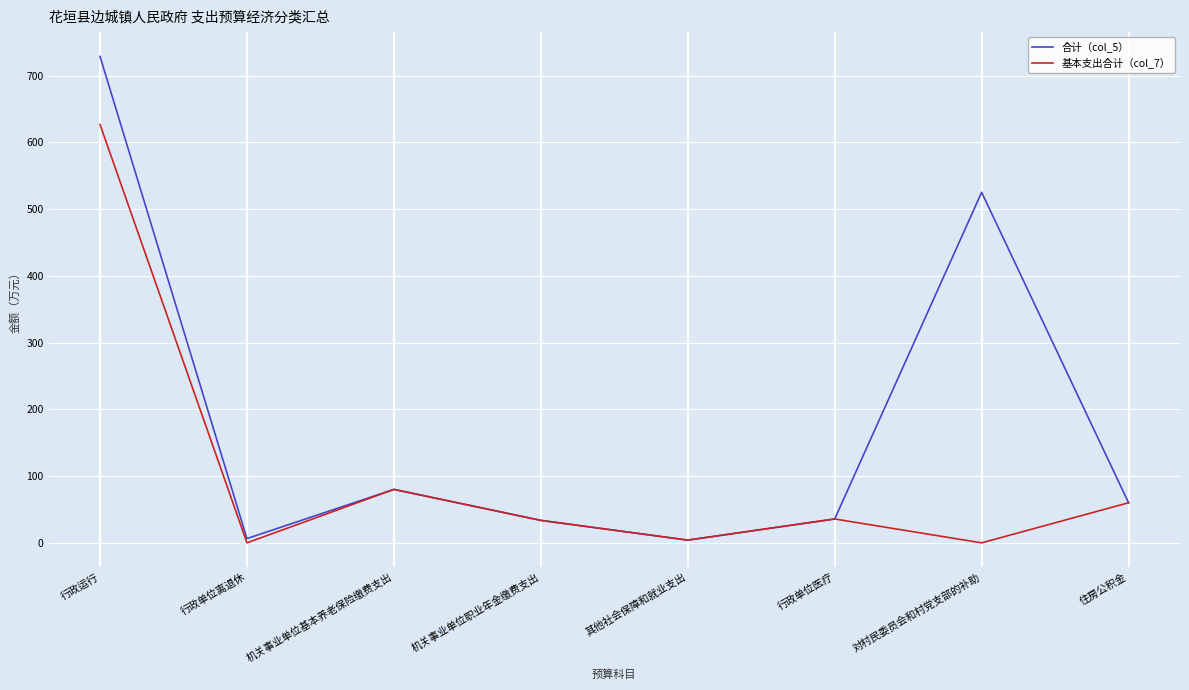

Where is 合计（col_5） nearest to the value 366?

对村民委员会和村党支部的补助